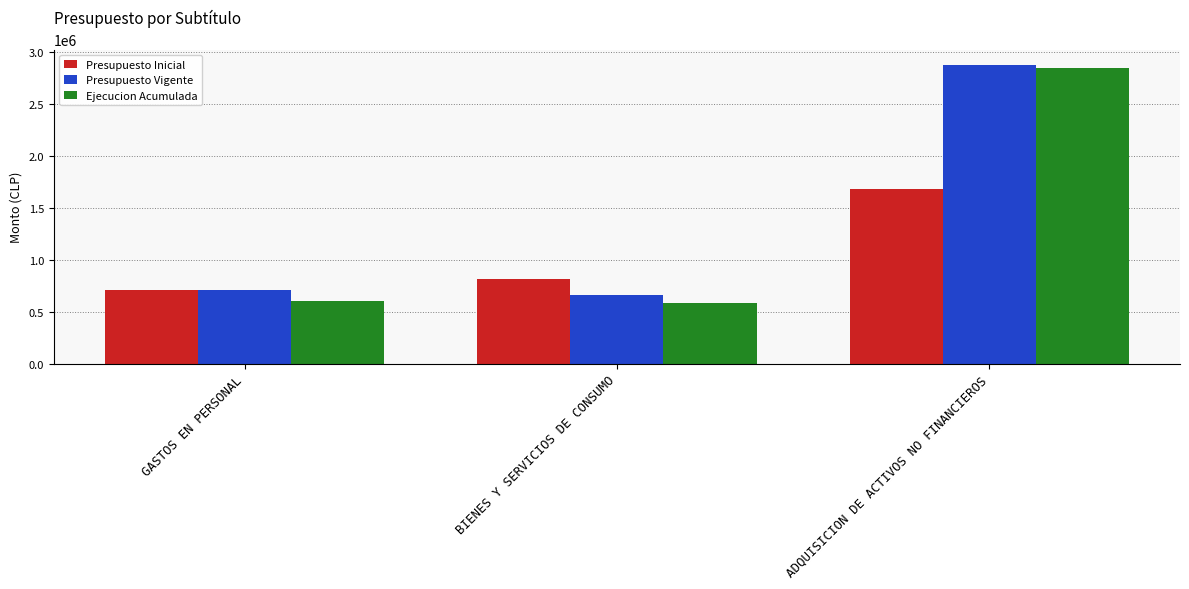

The Presupuesto Vigente series shows 1151003 at ADQUISICION DE ACTIVOS NO FINANCIEROS. True or false?

False